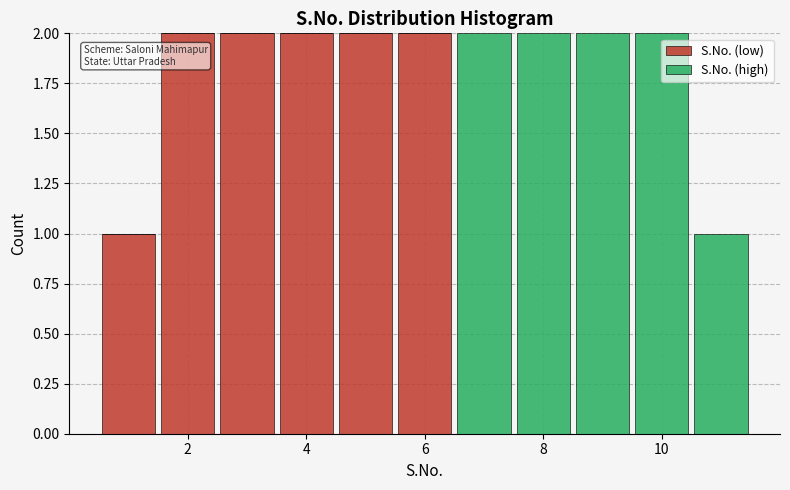

Reading left to right, list every stacked bar in this chart as the range it spans on the x-axis followed by its total height. Neither the bar edges nor the heights are printed on the chart, so give them approximately, as read against the axes.

0.5 to 1.5: 1
1.5 to 2.5: 2
2.5 to 3.5: 2
3.5 to 4.5: 2
4.5 to 5.5: 2
5.5 to 6.5: 2
6.5 to 7.5: 2
7.5 to 8.5: 2
8.5 to 9.5: 2
9.5 to 10.5: 2
10.5 to 11.5: 1